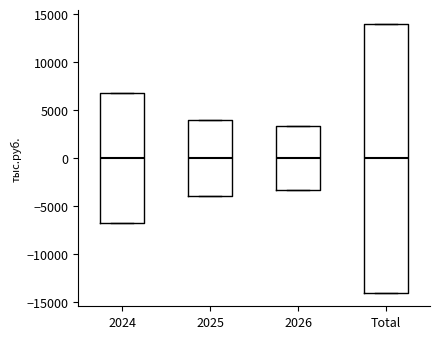

Which box is the tallest, from its lower edge to its upper edge?

Total